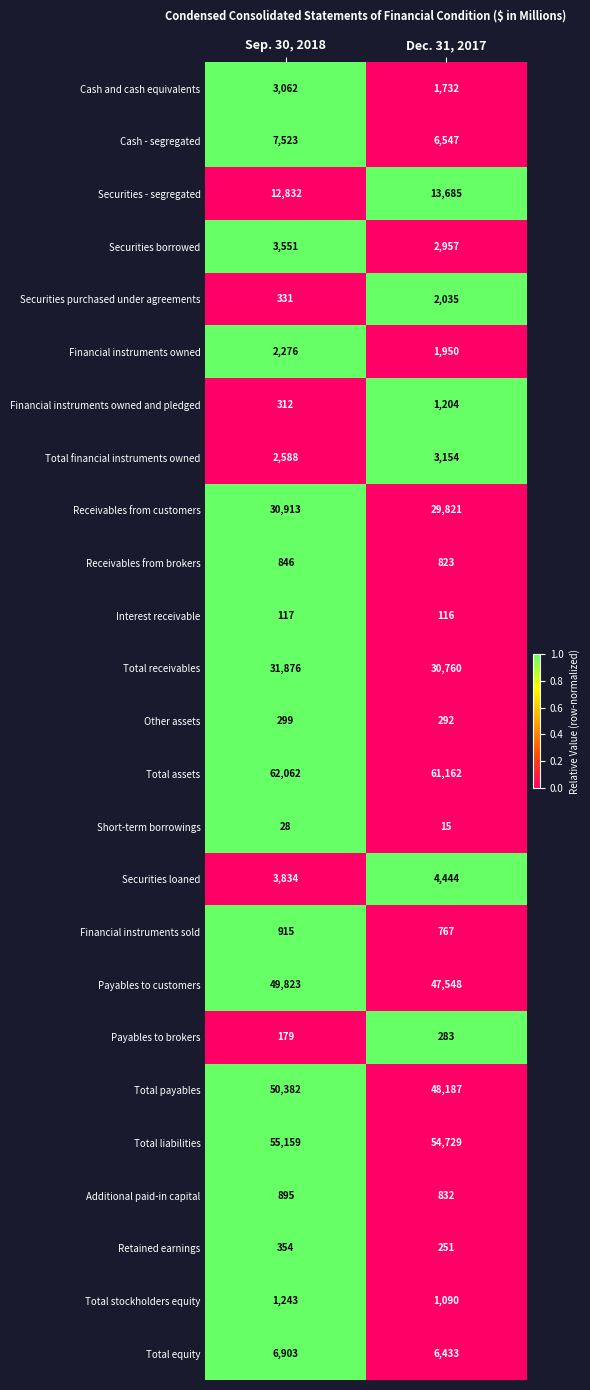

Is it true that Receivables from brokers equals 1231 at Sep. 30, 2018?

False